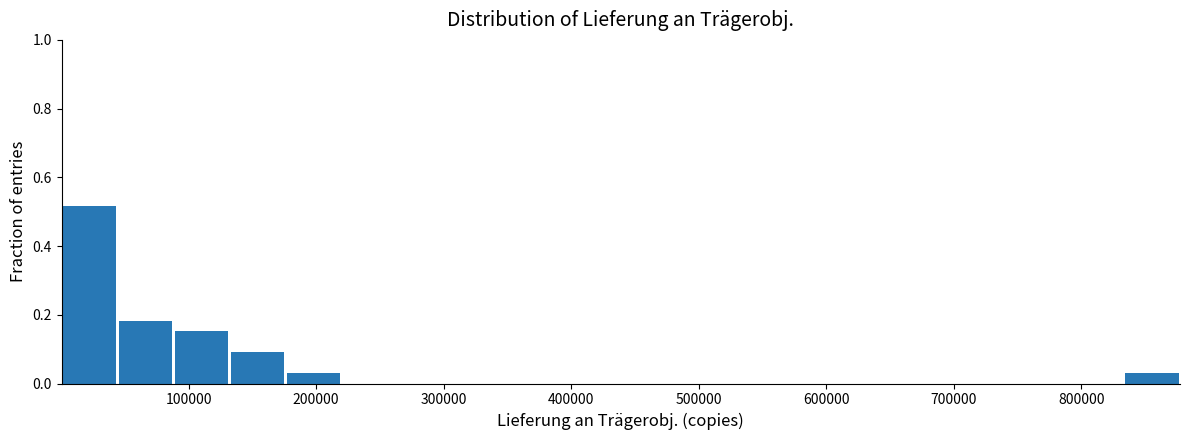

Reading left to right, list every bar in this chart as the range it spans on the x-axis followed by its height. Neither the bar edges nor the heights are printed on the chart, so give them approximately, as read against the axes.

0 to 40000: 0.52
40000 to 90000: 0.18
90000 to 130000: 0.16
130000 to 180000: 0.10
180000 to 220000: 0.04
220000 to 260000: 0
260000 to 310000: 0
310000 to 350000: 0
350000 to 400000: 0
400000 to 440000: 0
440000 to 480000: 0
480000 to 530000: 0
530000 to 570000: 0
570000 to 610000: 0
610000 to 660000: 0
660000 to 700000: 0
700000 to 750000: 0
750000 to 790000: 0
790000 to 830000: 0
830000 to 880000: 0.04